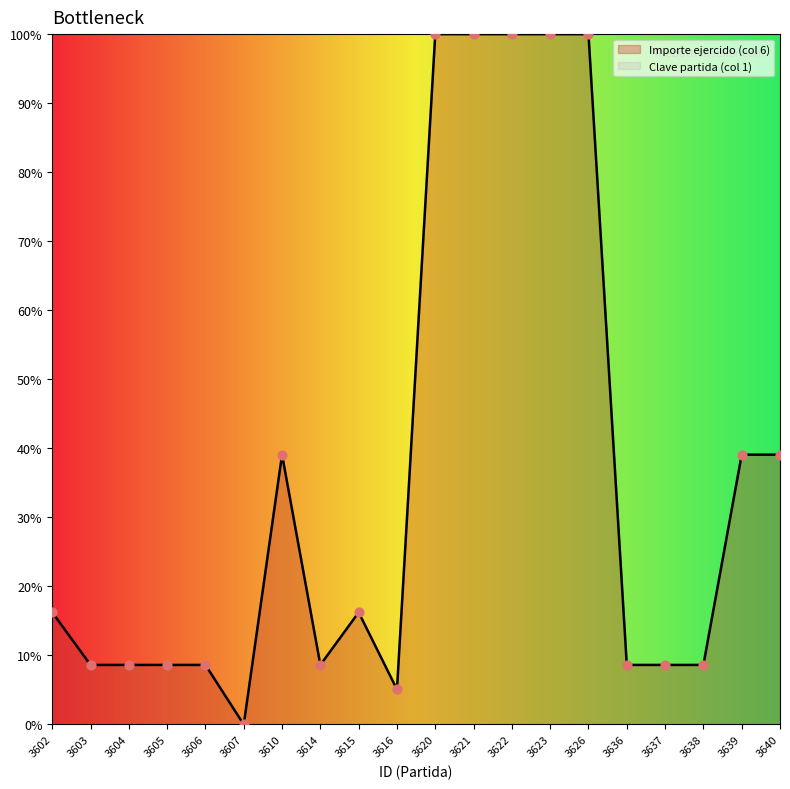

What is the change in value from 3602 to 3626?

+83.8